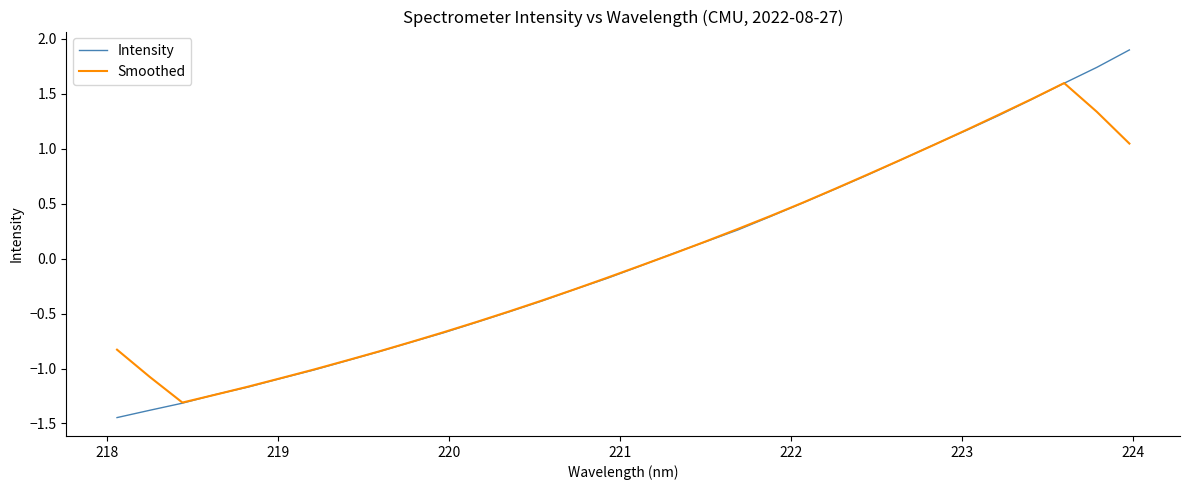

Rank the series by their maximum value, from highest to lowest.

Intensity, Smoothed